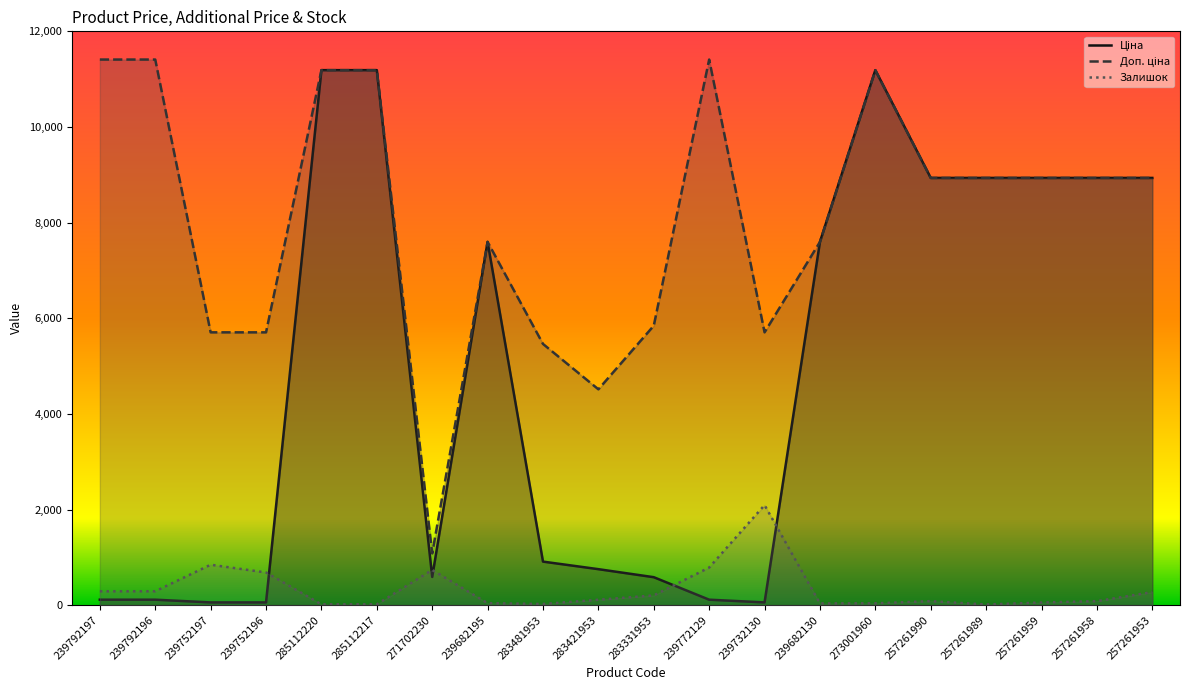

What is the value of the Доп. ціна point at the 6th from the left?

11188.2